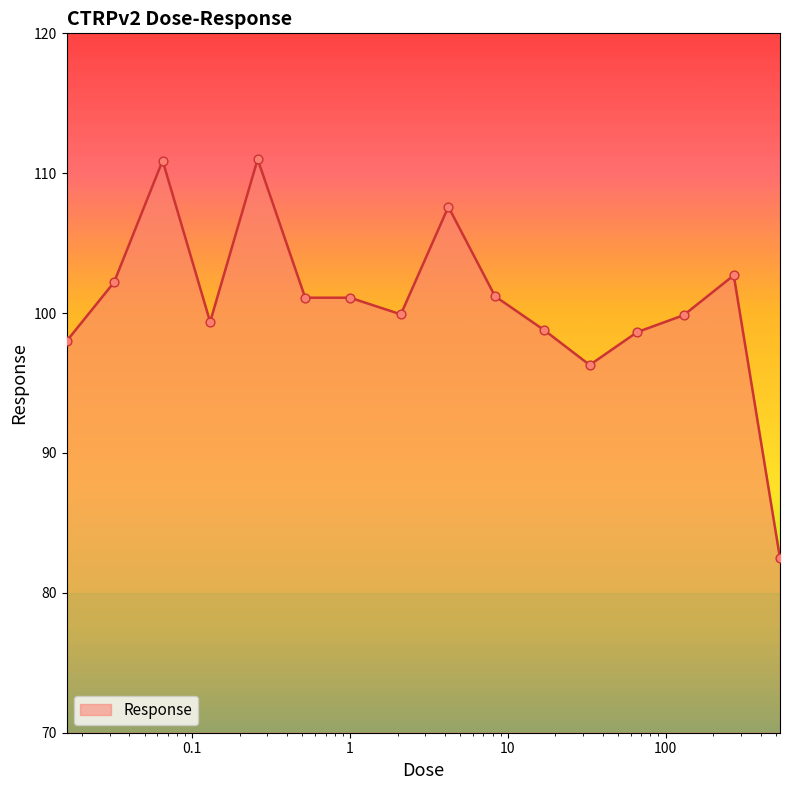

What is the difference between the maximum and minimum values?

28.5